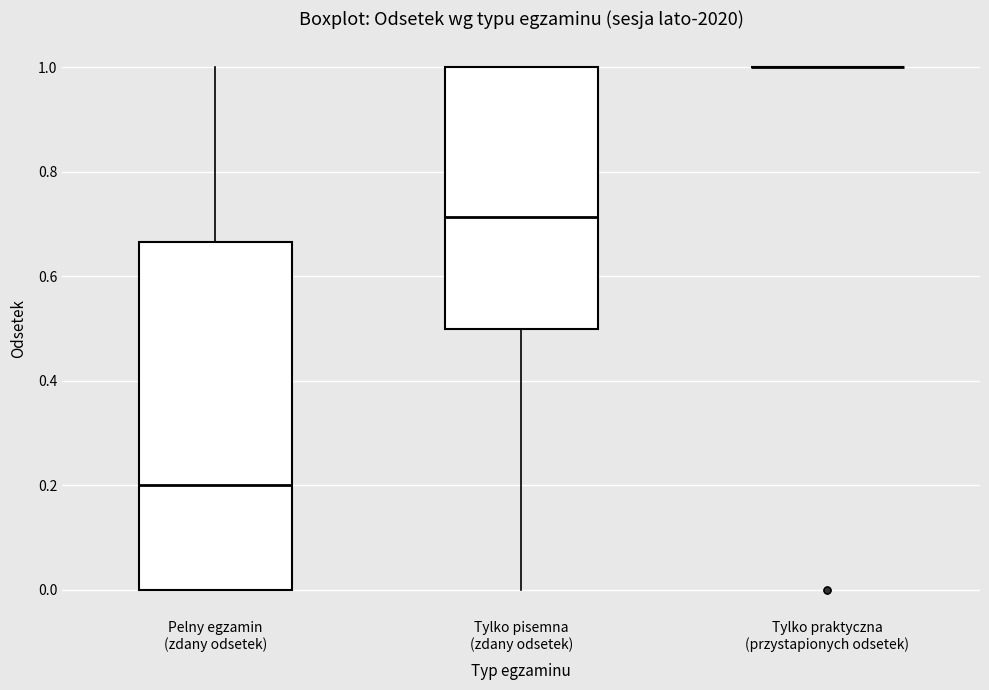

Reading left to right, transcribe this box plot: for each box, give where its median line is, the range the box spans, and where its two whiskers end, as read against the y-axis. The values are not printed on the chart, so give them approximately, as read against the axis.

Pelny egzamin (zdany odsetek): median 0.20, box 0.00 to 0.66, whiskers 0.00 to 1.00
Tylko pisemna (zdany odsetek): median 0.72, box 0.50 to 1.00, whiskers 0.00 to 1.00
Tylko praktyczna (przystapionych odsetek): box collapsed to a line at 1.00, whiskers 1.00 to 1.00